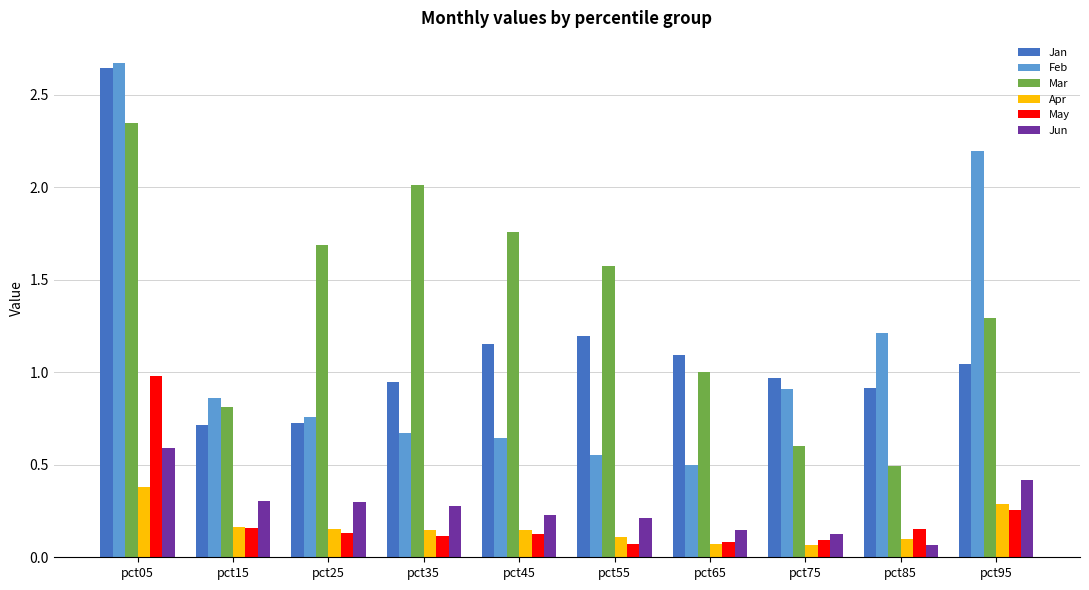

What is the sum of all Jun values?

2.7